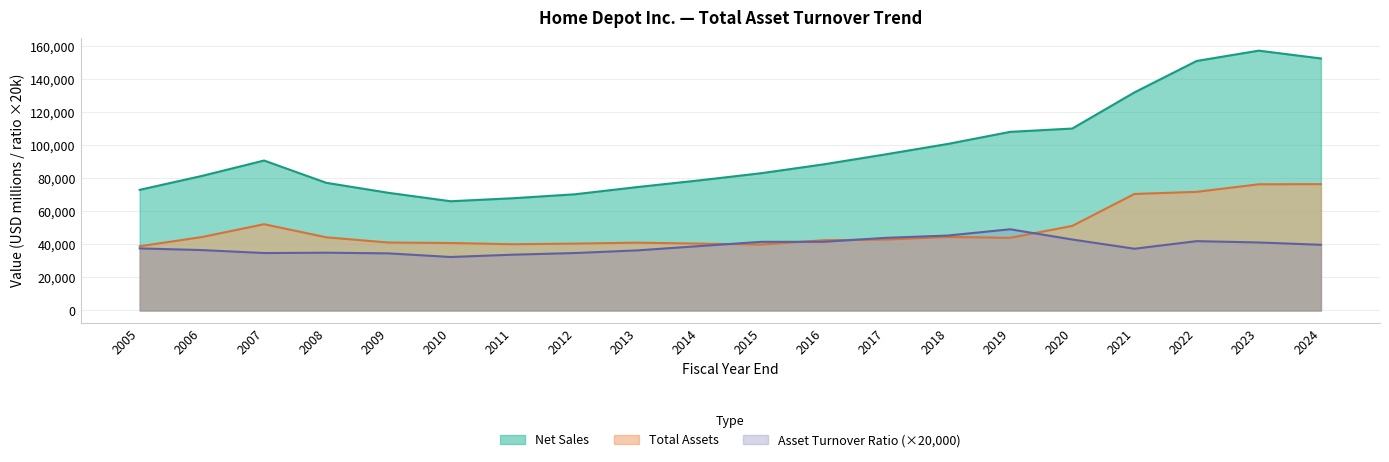

At which label is Asset Turnover Ratio closest to 40800?

2023